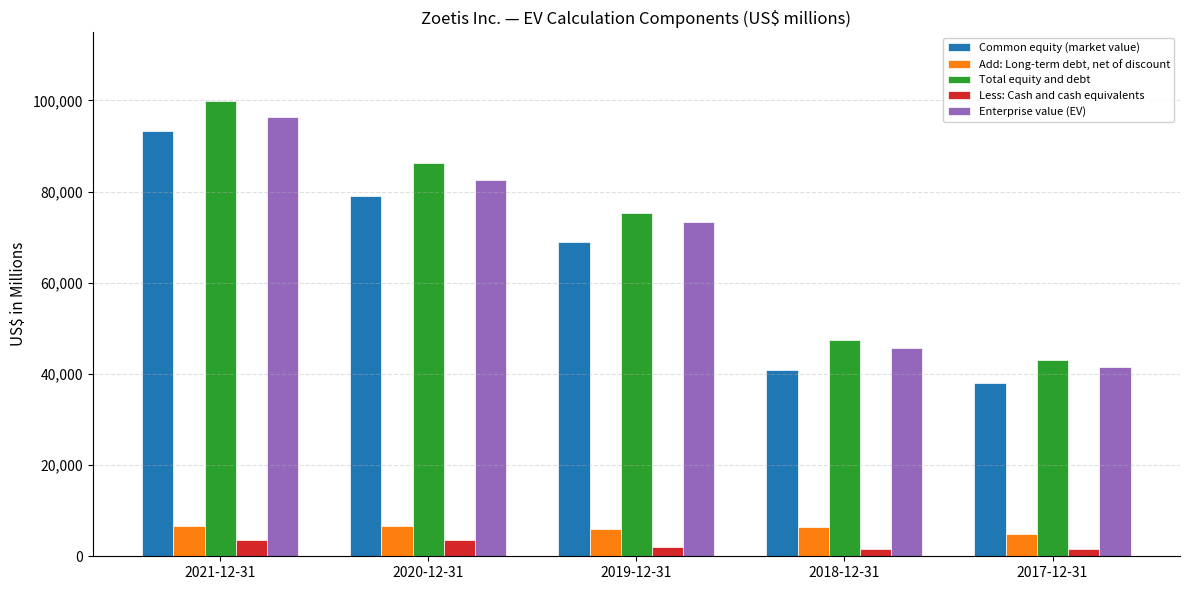

True or false: Enterprise value (EV) has a value of 41497 at 2017-12-31.

True